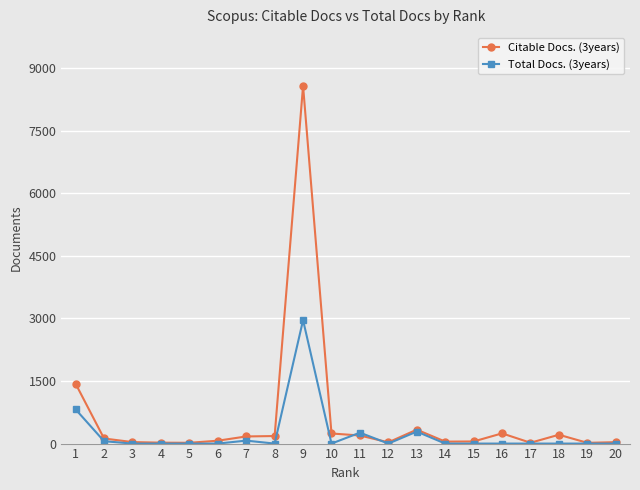

The Total Docs. (3years) series shows 0 at 6. True or false?

True